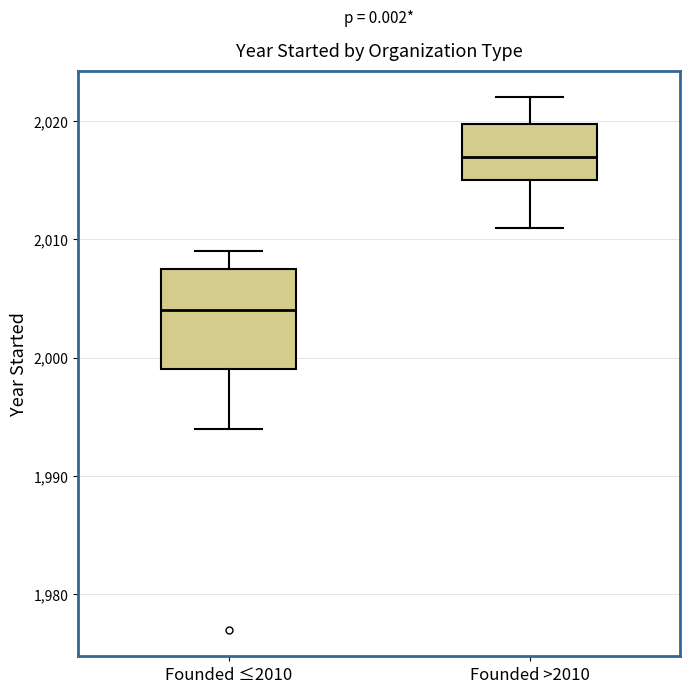

Reading left to right, read every box against the y-axis: the position of its median line, the range the box covers, and the ends of its whiskers. The values are not printed on the chart, so give them approximately, as read against the axis.

Founded ≤2010: median 2004, box 1999 to 2008, whiskers 1994 to 2009
Founded >2010: median 2017, box 2015 to 2020, whiskers 2011 to 2022